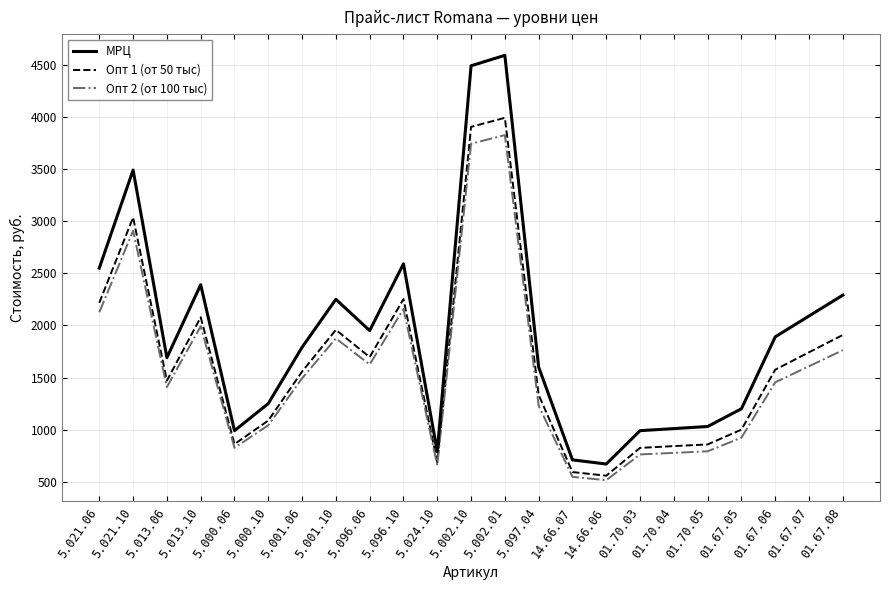

The value of Опт 2 (от 100 тыс) at 5.097.04 is 1230. True or false?

True